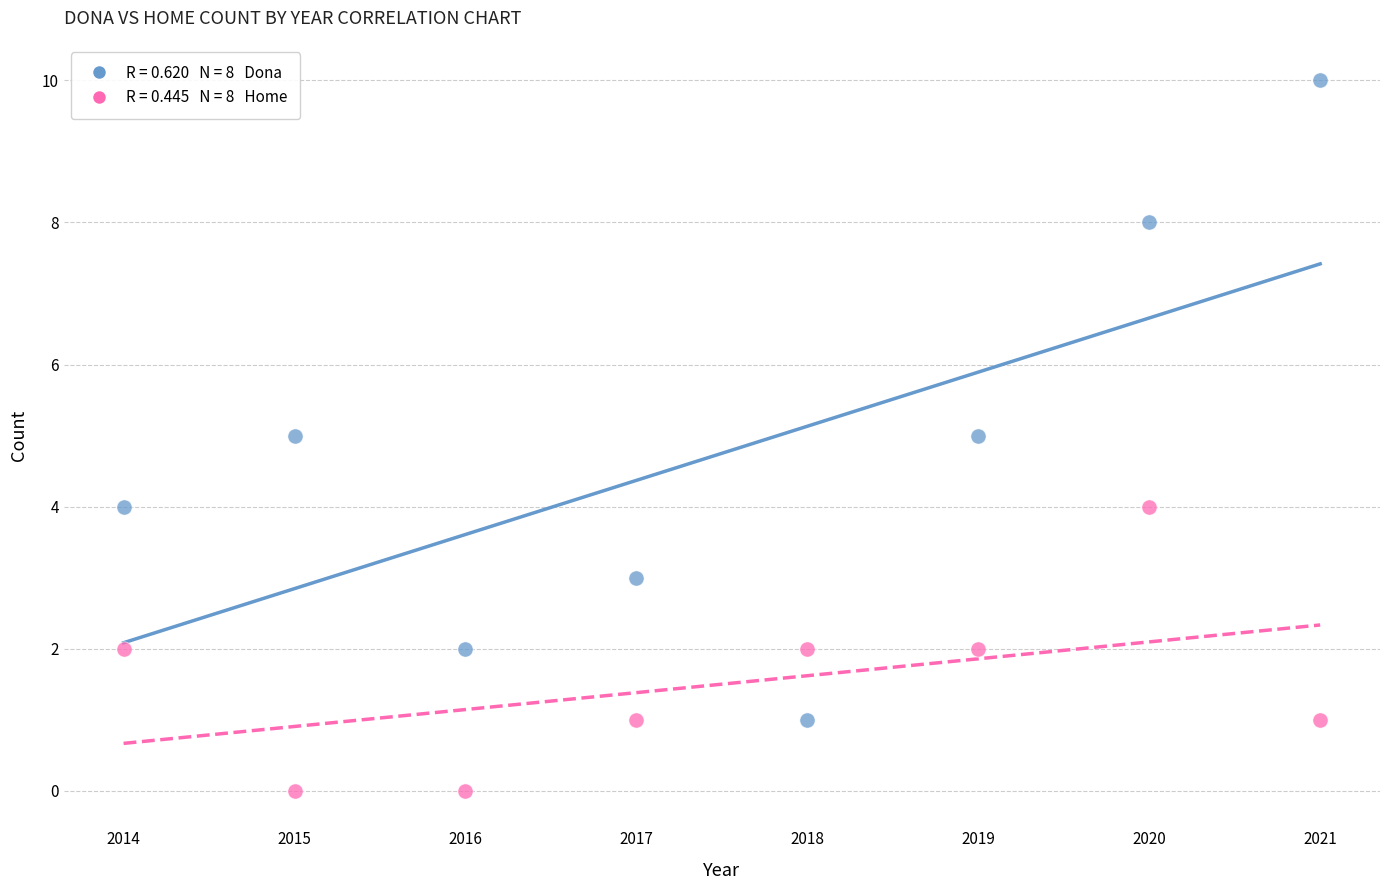

Across all data points, what is the range of X values (max minus min)?

7